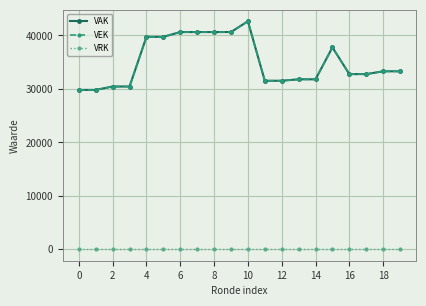

True or false: VEK and VRK cross at least once.

False